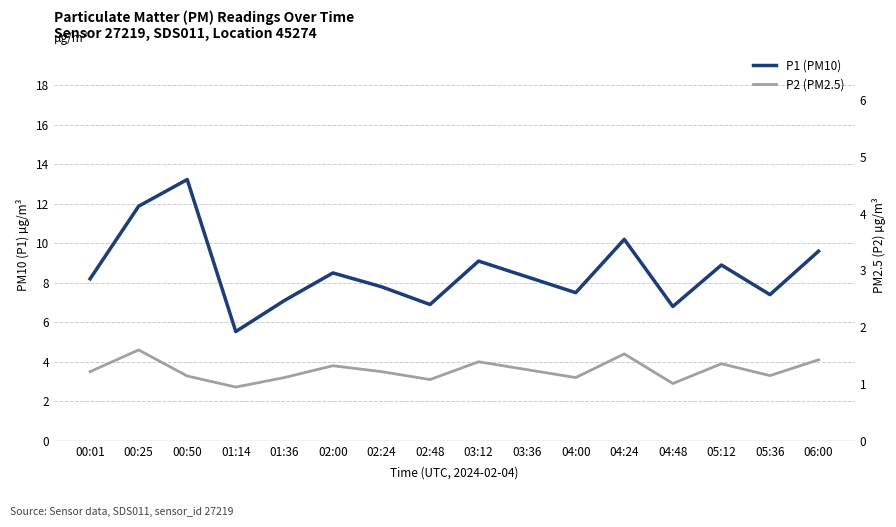

What is the difference between the second highest and second lowest values in the P1 (PM10) series?

5.1